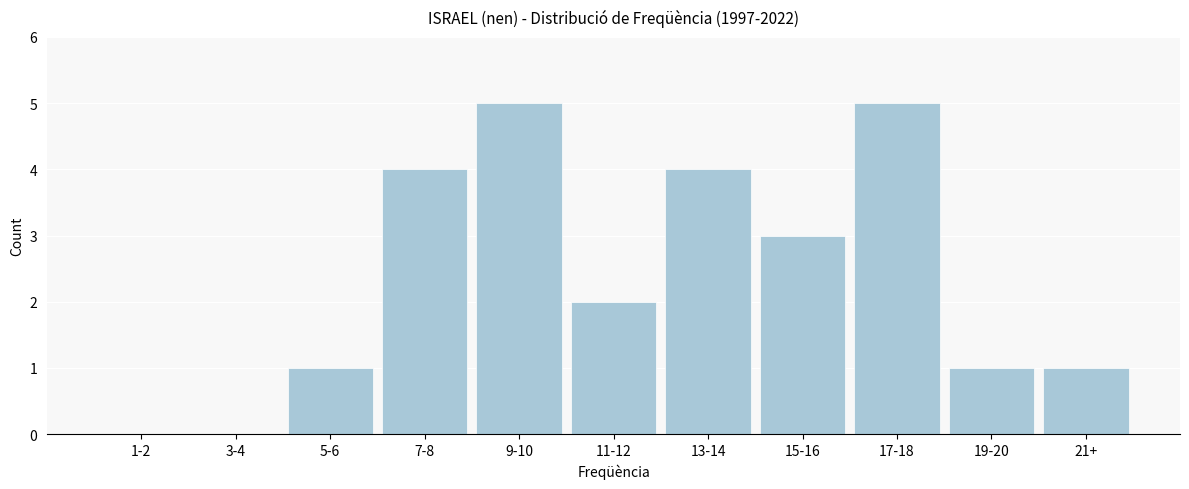

Reading left to right, what are all the values shown in this chart?

1-2=0	3-4=0	5-6=1	7-8=4	9-10=5	11-12=2	13-14=4	15-16=3	17-18=5	19-20=1	21+=1